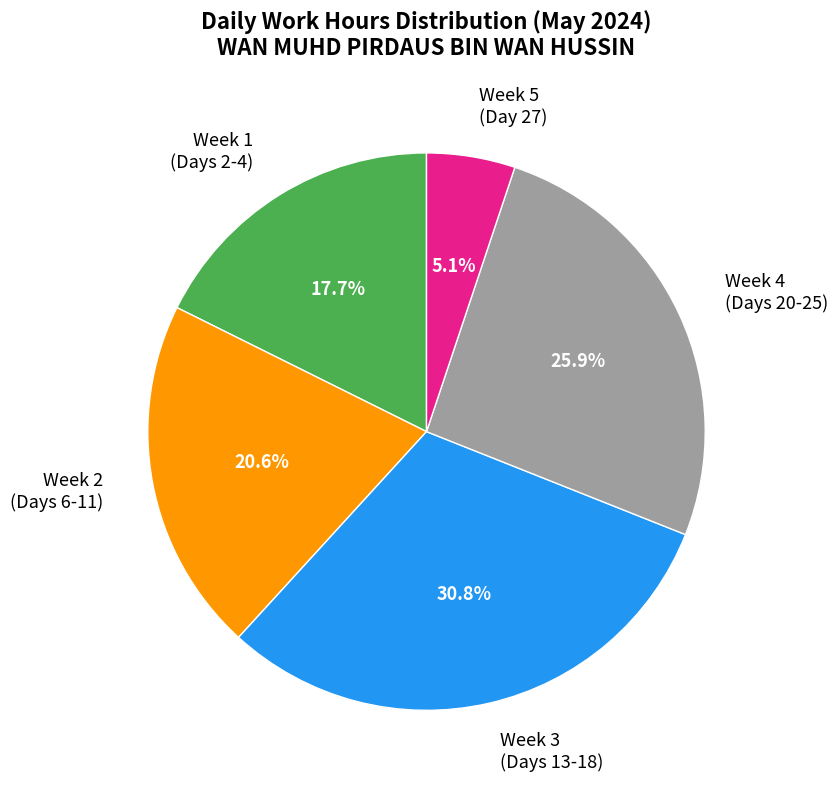

Is Week 1 (Days 2-4) the majority of the pie?

No